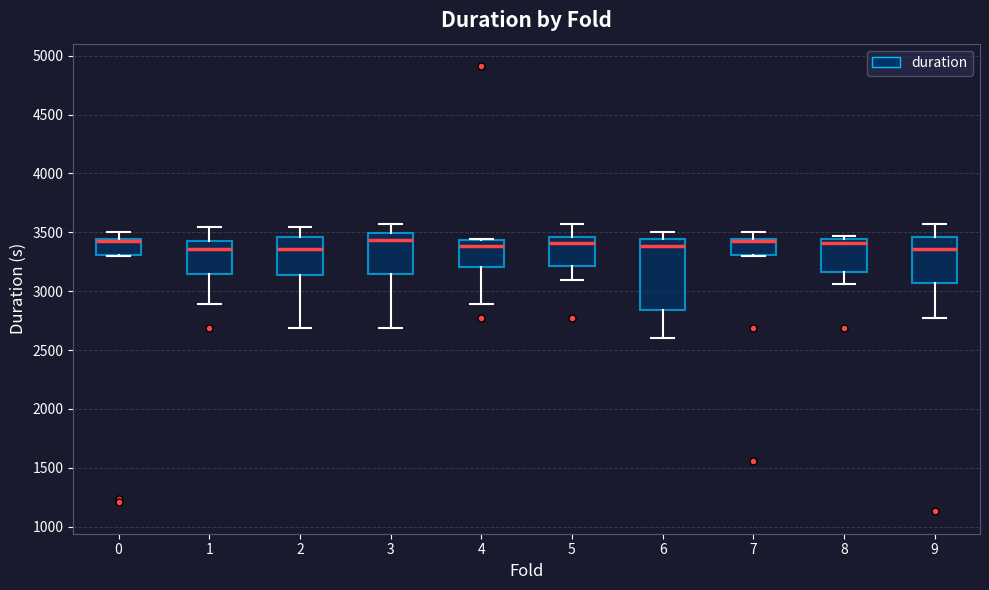

Reading left to right, read every box against the y-axis: the position of its median line, the range the box covers, and the ends of its whiskers. The values are not printed on the chart, so give them approximately, as read against the axis.

0: median 3450 (just below the box's upper edge), box 3300 to 3450, whiskers 3300 to 3500
1: median 3350, box 3150 to 3400, whiskers 2900 to 3550
2: median 3350, box 3150 to 3450, whiskers 2700 to 3550
3: median 3450, box 3150 to 3500, whiskers 2700 to 3550
4: median 3400, box 3200 to 3450, whiskers 2900 to 3450
5: median 3400, box 3200 to 3450, whiskers 3100 to 3550
6: median 3400, box 2850 to 3450, whiskers 2600 to 3500
7: median 3450 (just below the box's upper edge), box 3300 to 3450, whiskers 3300 to 3500
8: median 3400, box 3150 to 3450, whiskers 3050 to 3450 (just above the box's upper edge)
9: median 3350, box 3050 to 3450, whiskers 2750 to 3550